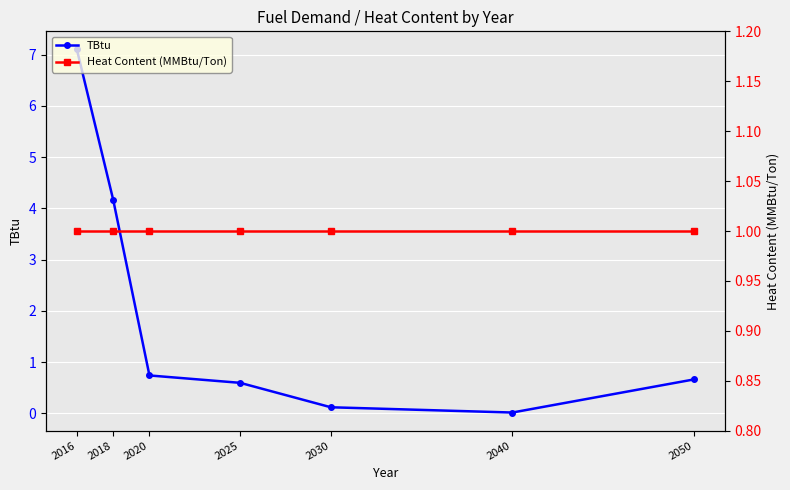

At which label is Heat Content (MMBtu/Ton) closest to 1?

2016